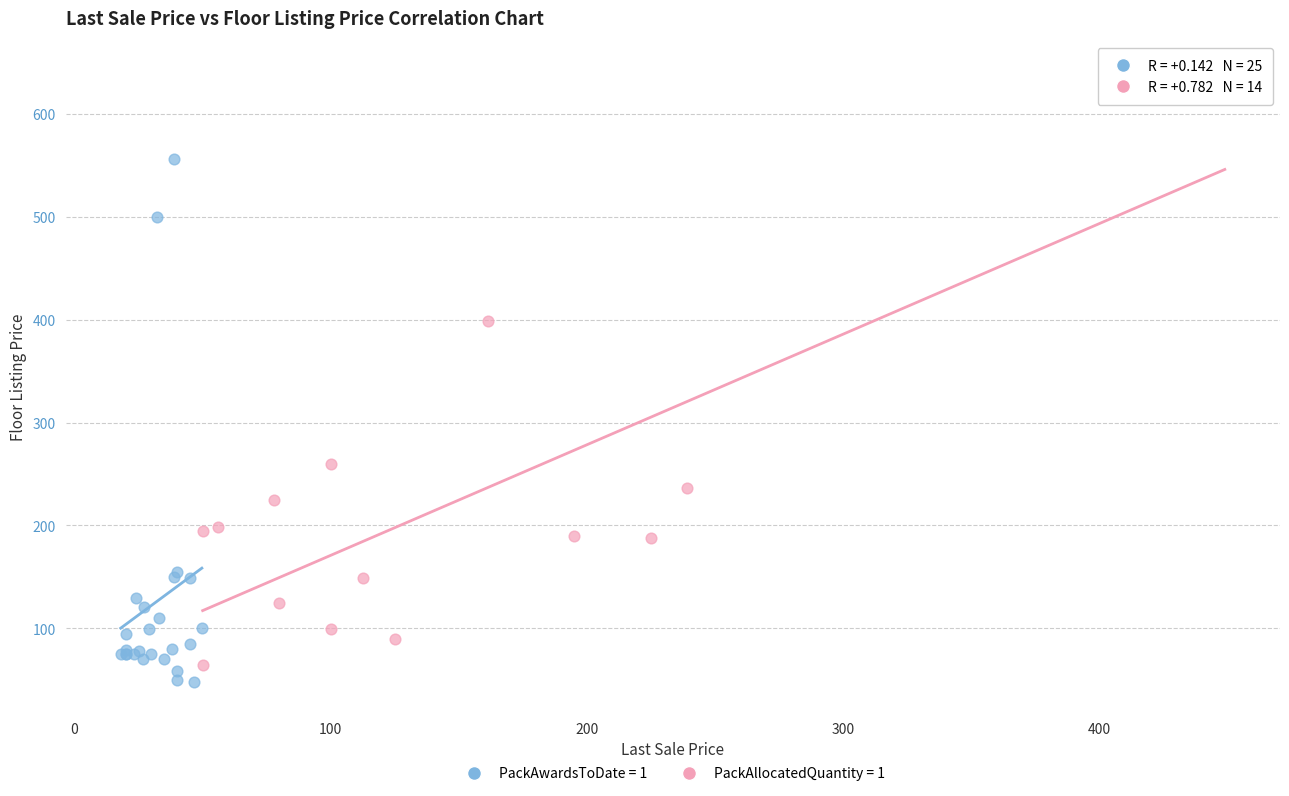

Which series reaches the maximum Y coordinate?

PackAllocatedQuantity = 1